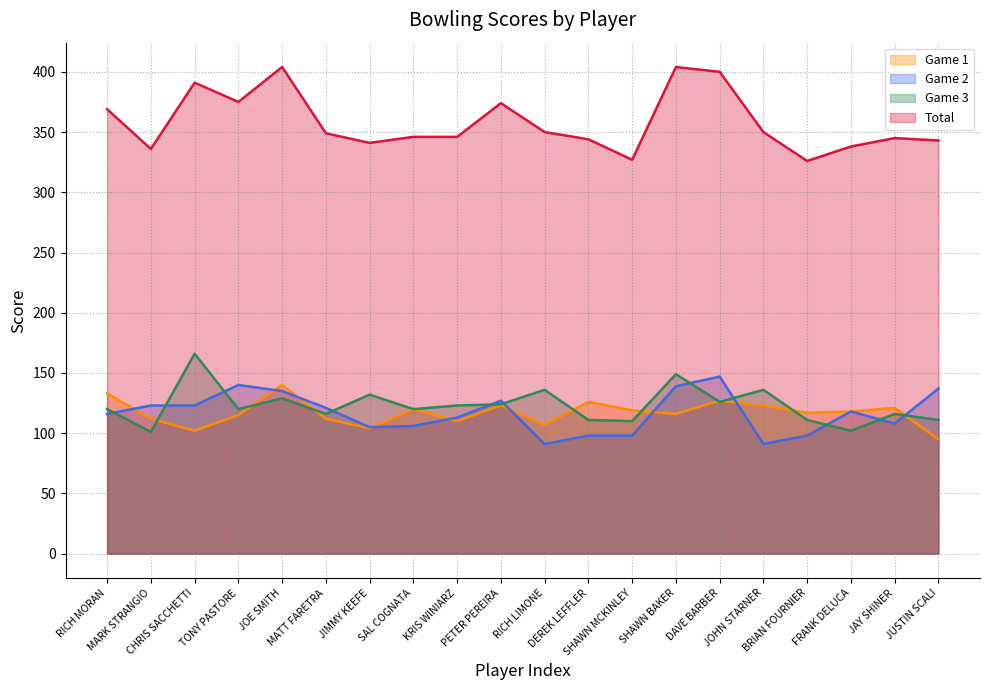

How many interior local valleys does the Game 3 series have?

7